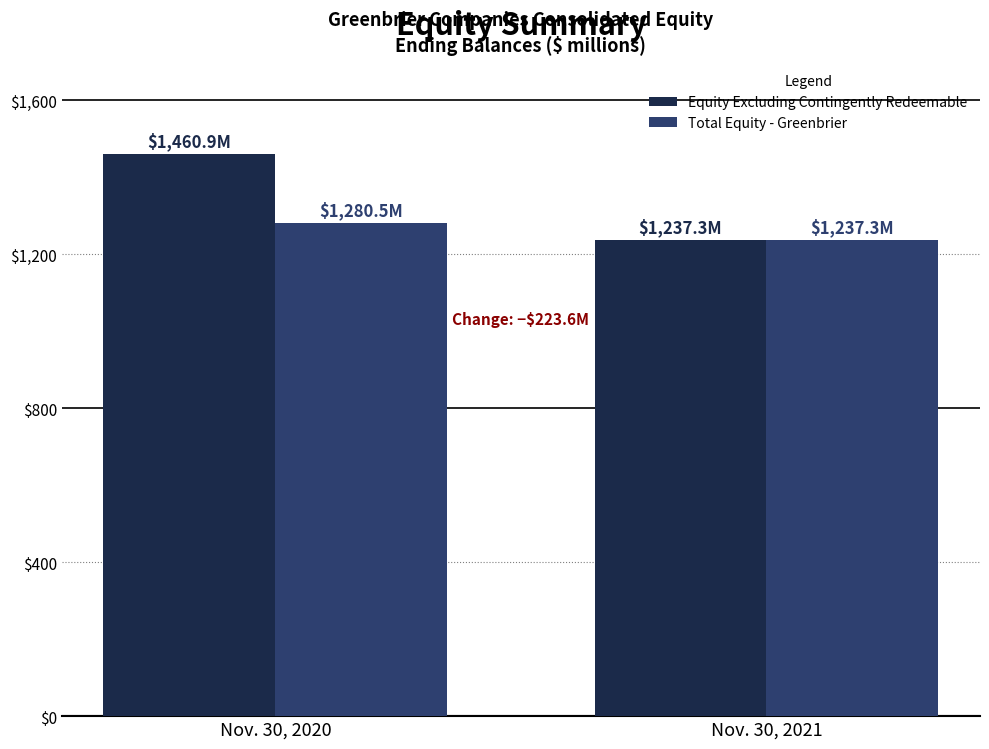

What is the average value of the Total Equity - Greenbrier series?

1258.9